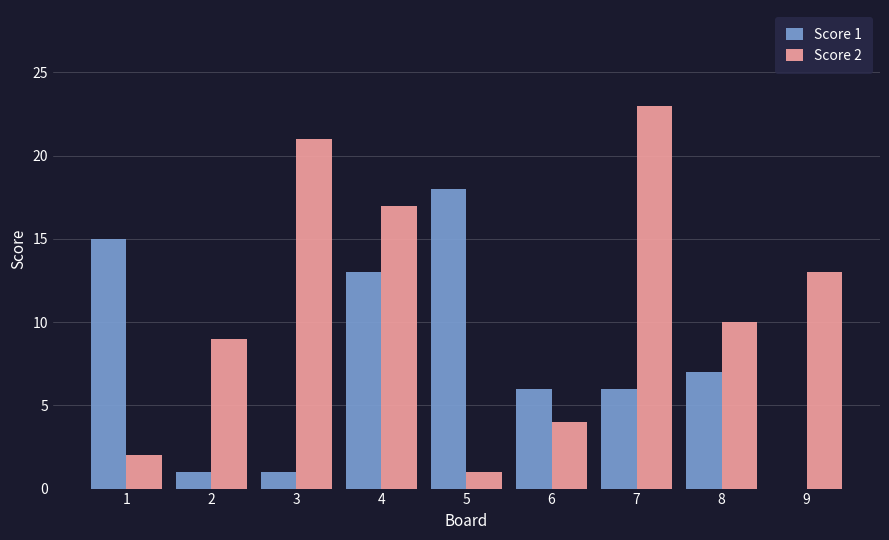

Which series changed the most between 1 and 4?

Score 2